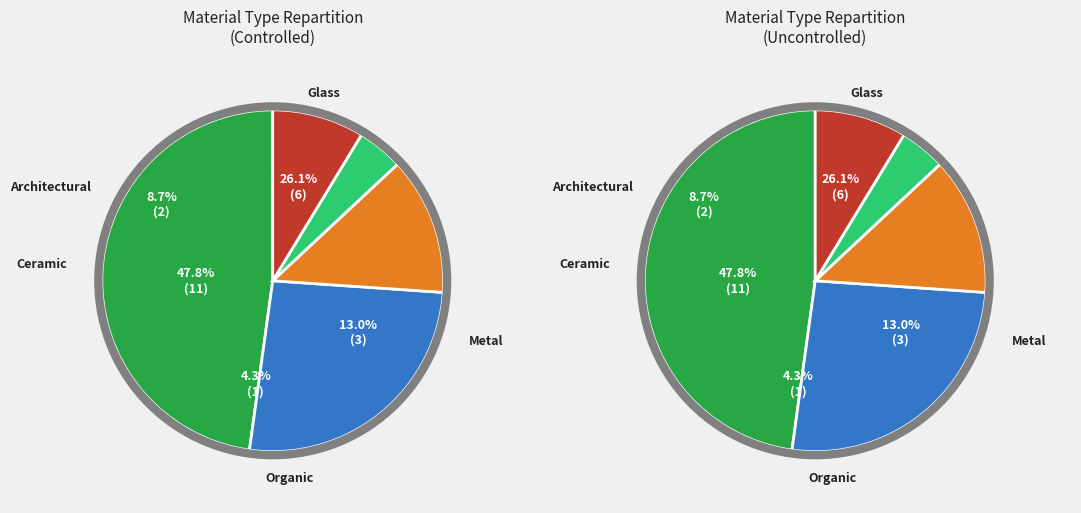

Count the number of slices in the pie.

5